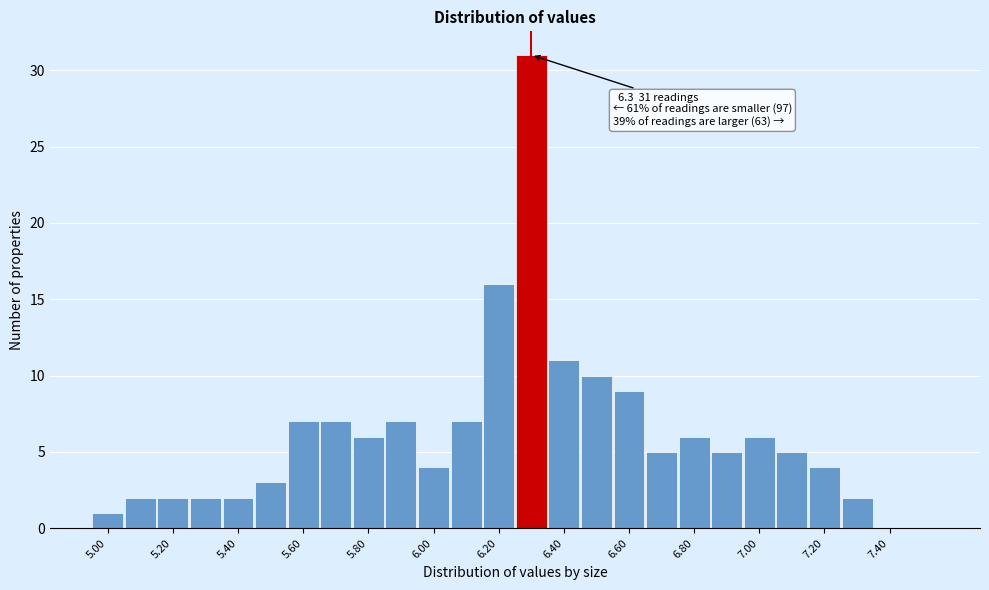

Over which range of the x-axis is the bar tallest?

6.25 to 6.35